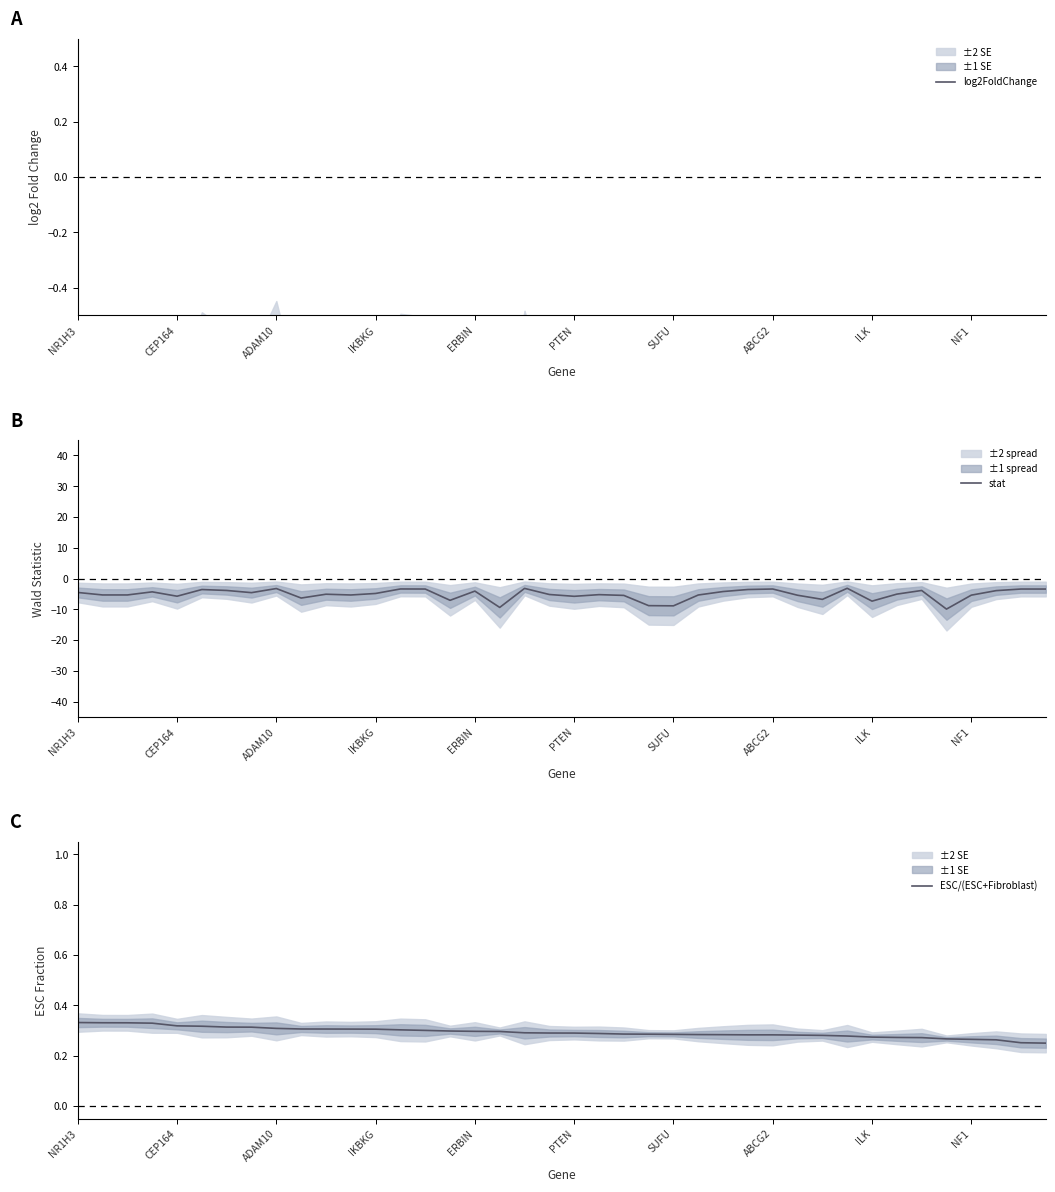

What is the difference between the highest and lowest values at 26?

4.5